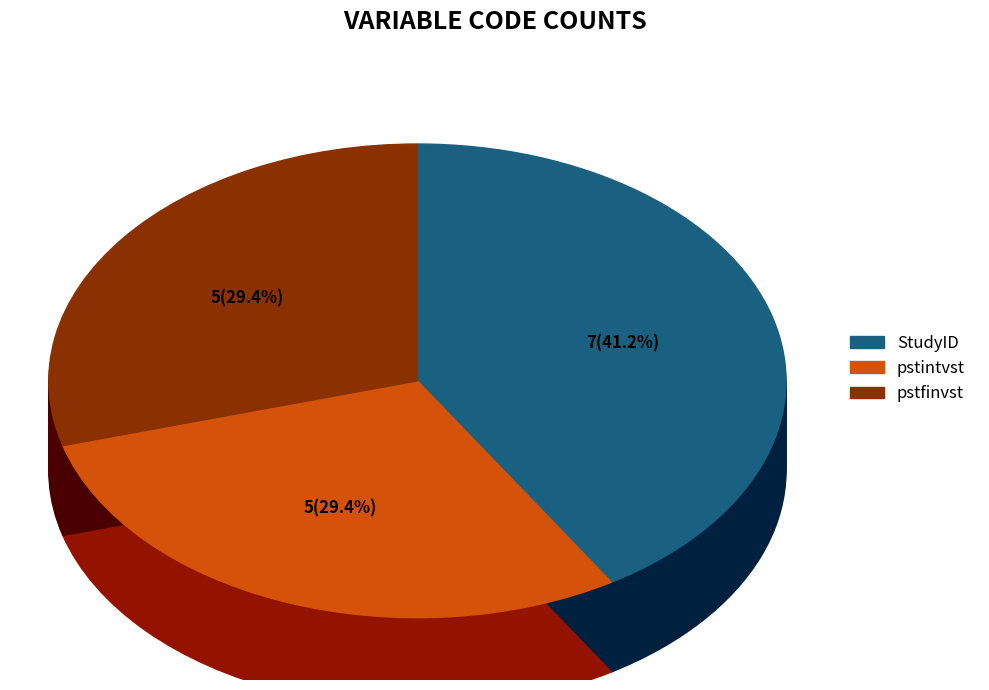

To the nearest percent, what is the combined percentage of pstintvst and pstfinvst?

59%